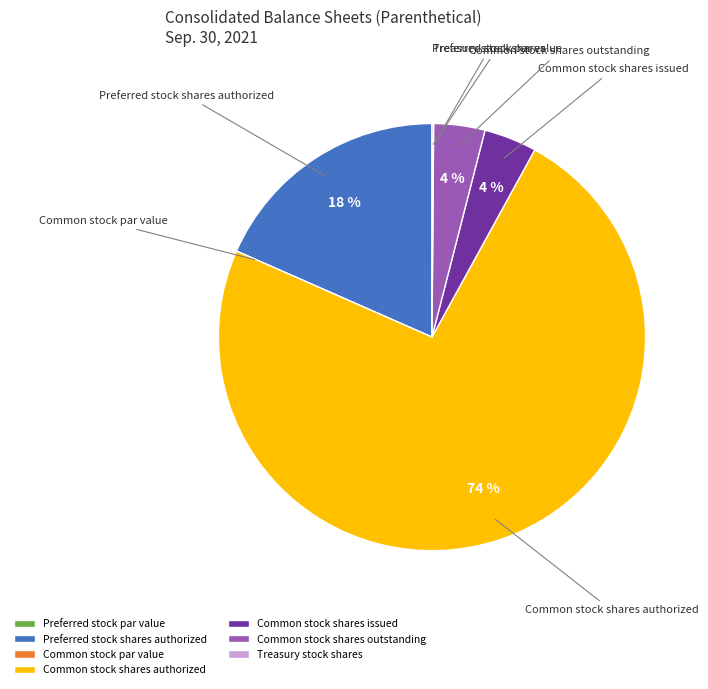

To the nearest percent, what portion does Common stock shares authorized represent?

74%